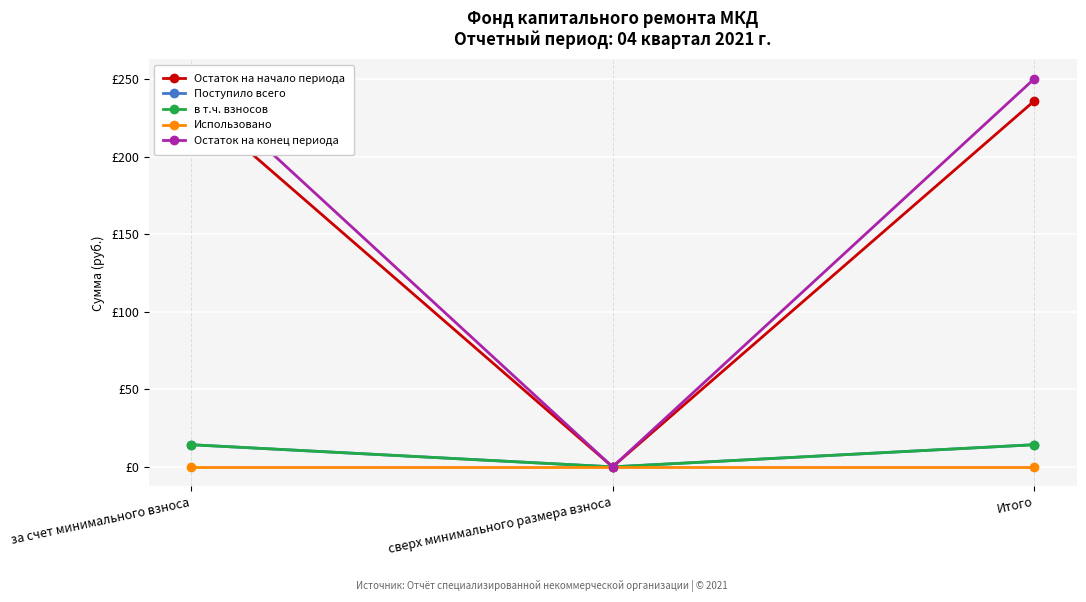

At which category is the sum across all series the highest?

за счет минимального взноса